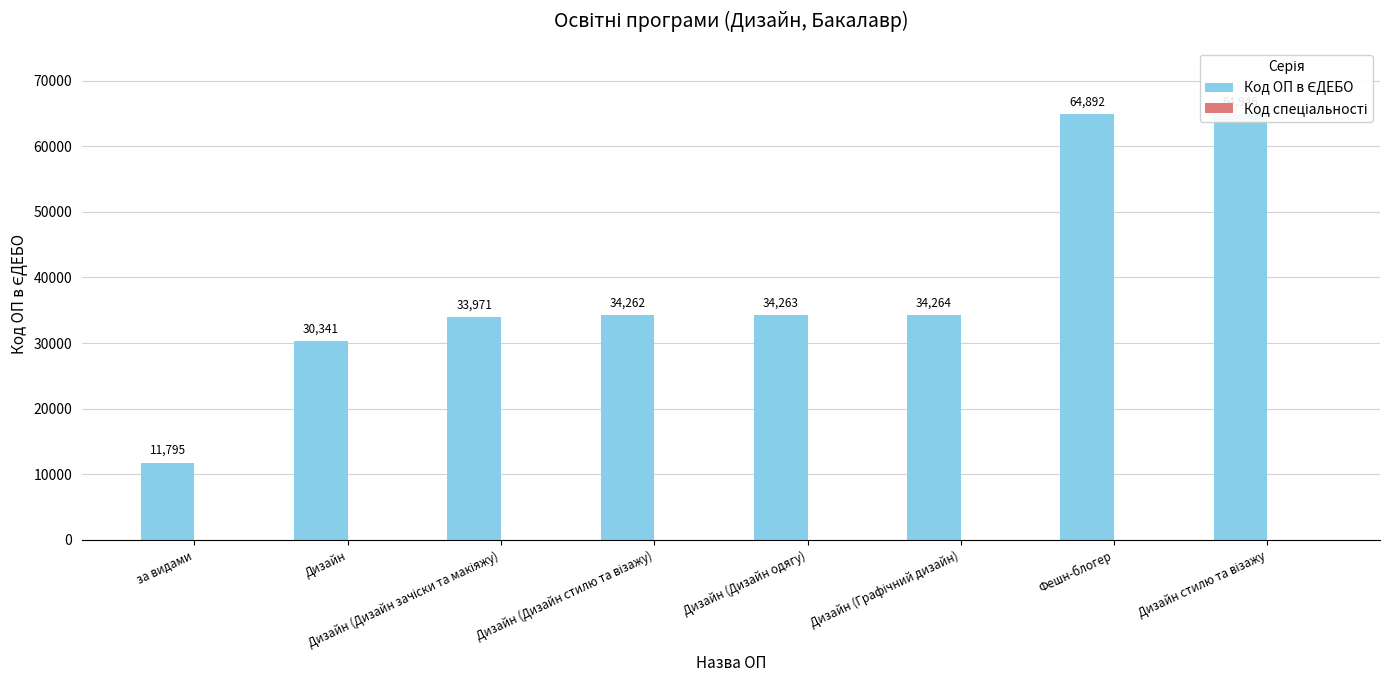

Does the chart contain stacked bars?

No